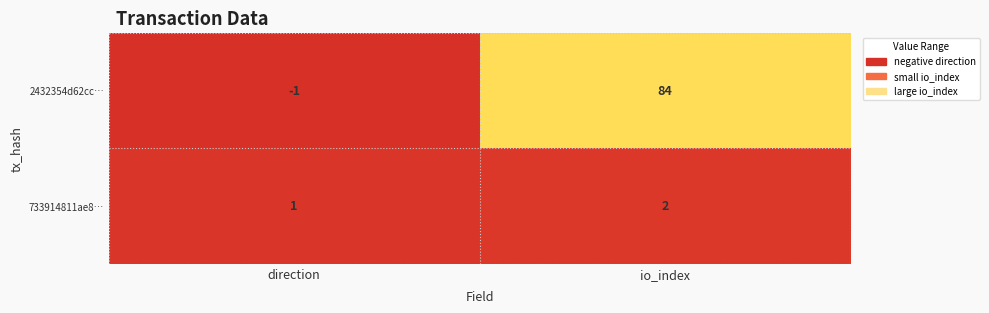

Which series has the largest total across all categories?

2432354d62cc…